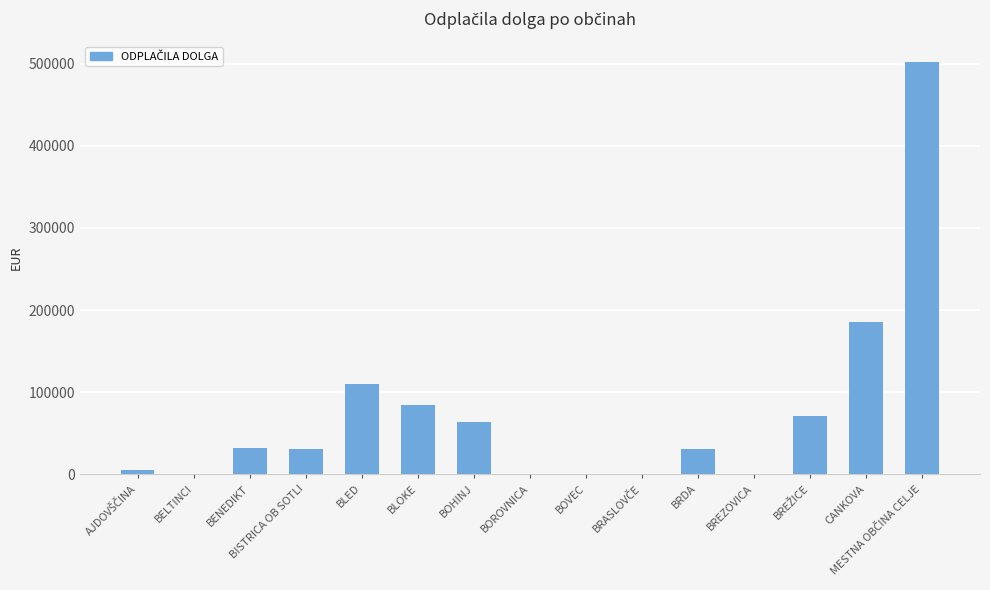

The value at BREZOVICA is 0.0. True or false?

True